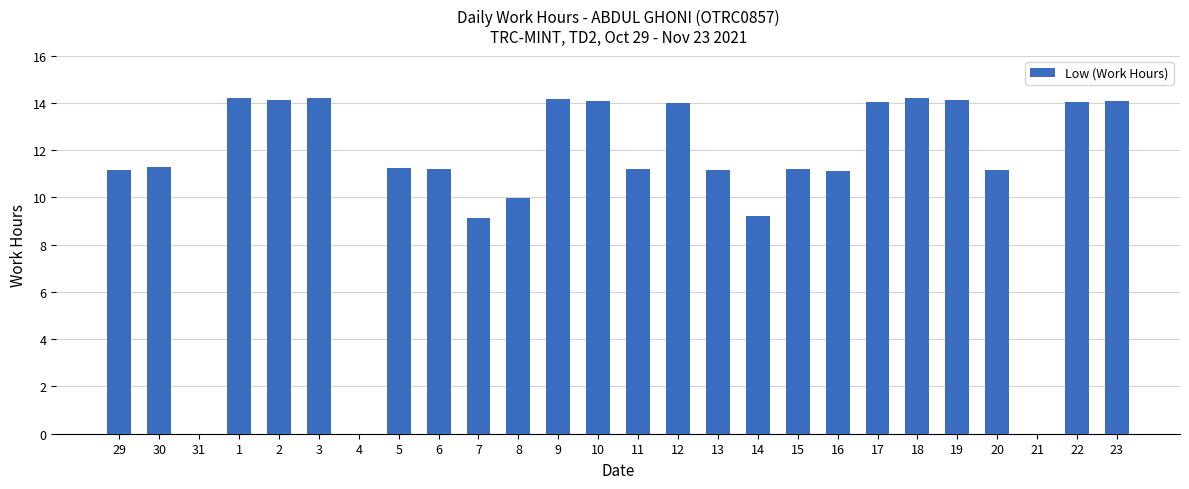

What is the ratio of the value at 7 to the value at 2?

0.6